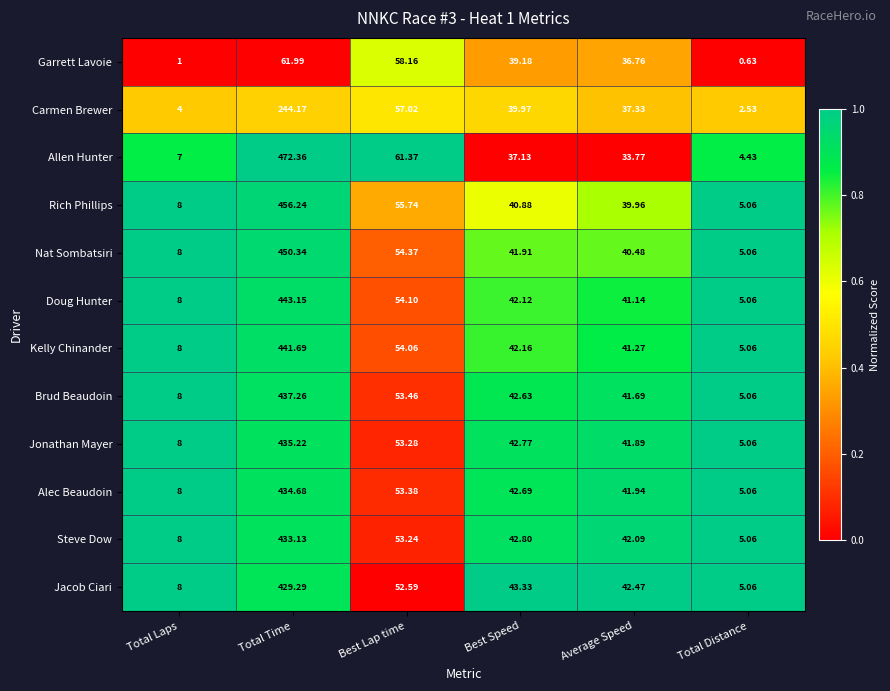

At which label is Jonathan Mayer closest to 220?

Best Lap time